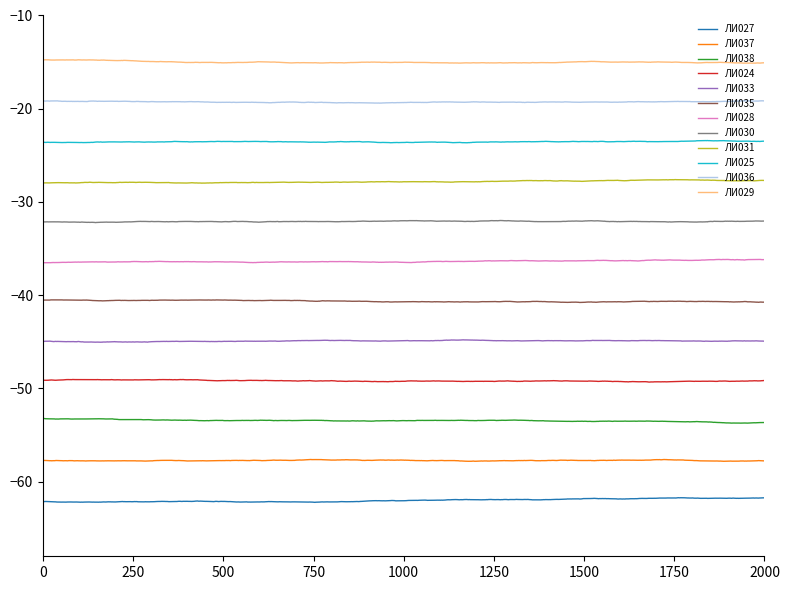

True or false: ЛИ030 and ЛИ029 intersect in this chart.

False